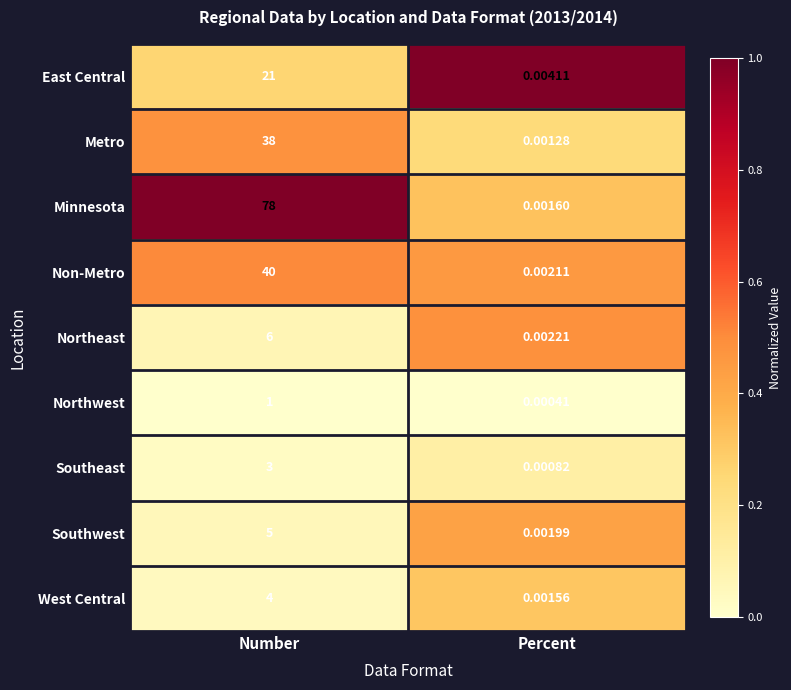

Is the value of Southeast at Number greater than the value of East Central at Percent?

Yes